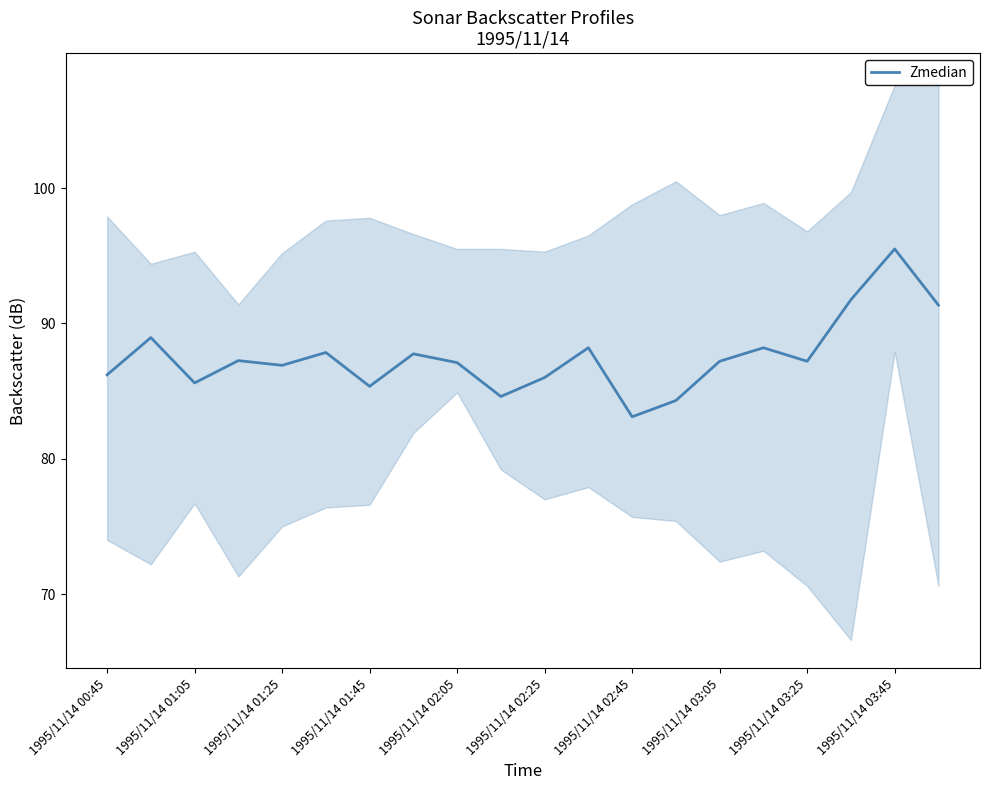

How many points are higher than both their immediate neighbors (excluding endpoints)?

7